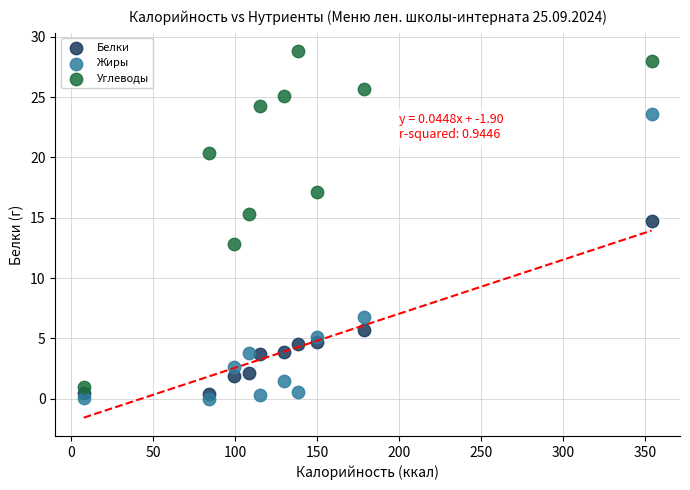

Across all data points, what is the range of Y values (max minus min)?

28.8